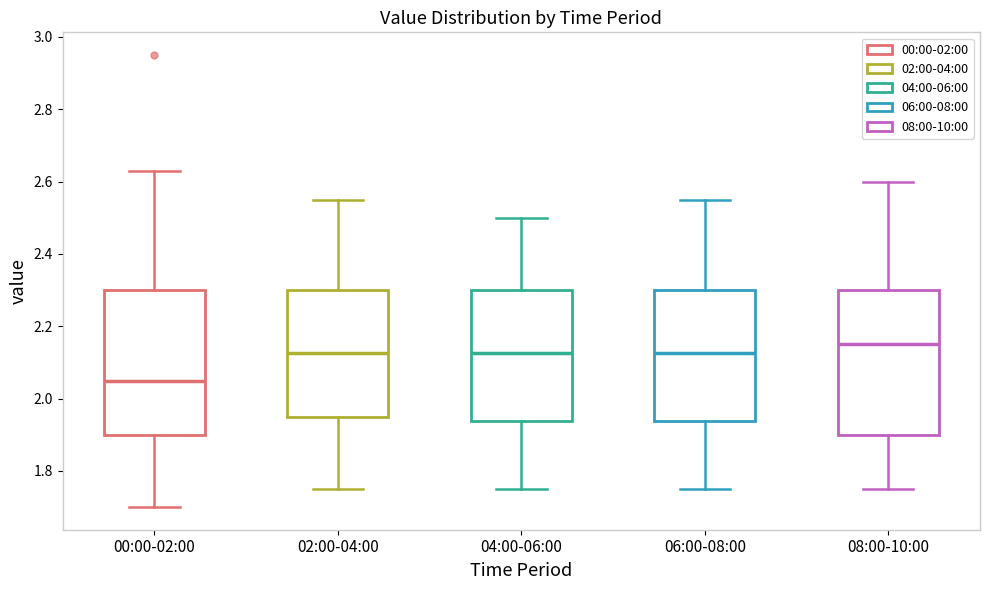

Where does the lower whisker of the box for 04:00-06:00 end on the y-axis? The values are not printed on the chart, so give them approximately, as read against the axis.

1.76